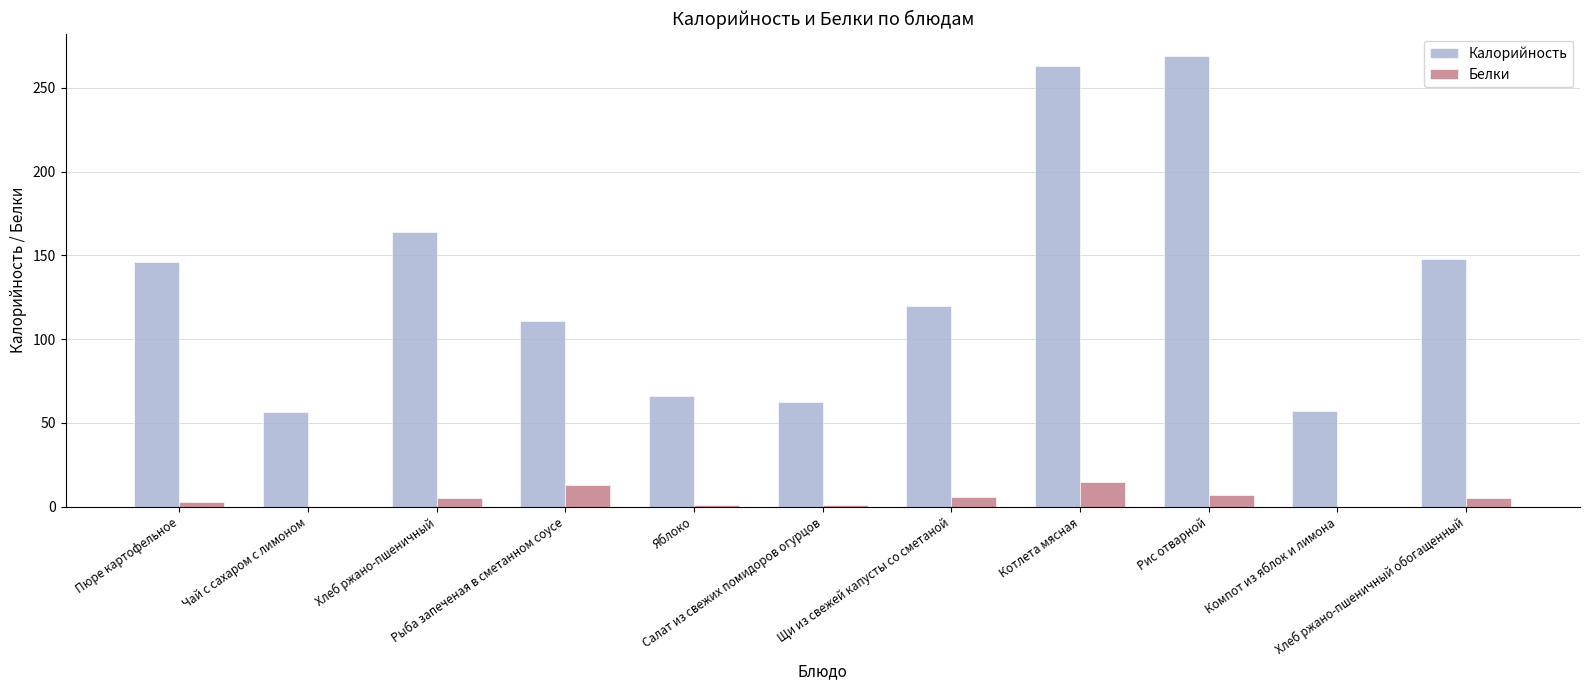

True or false: Калорийность has a value of 56.8 at Чай с сахаром с лимоном.

True